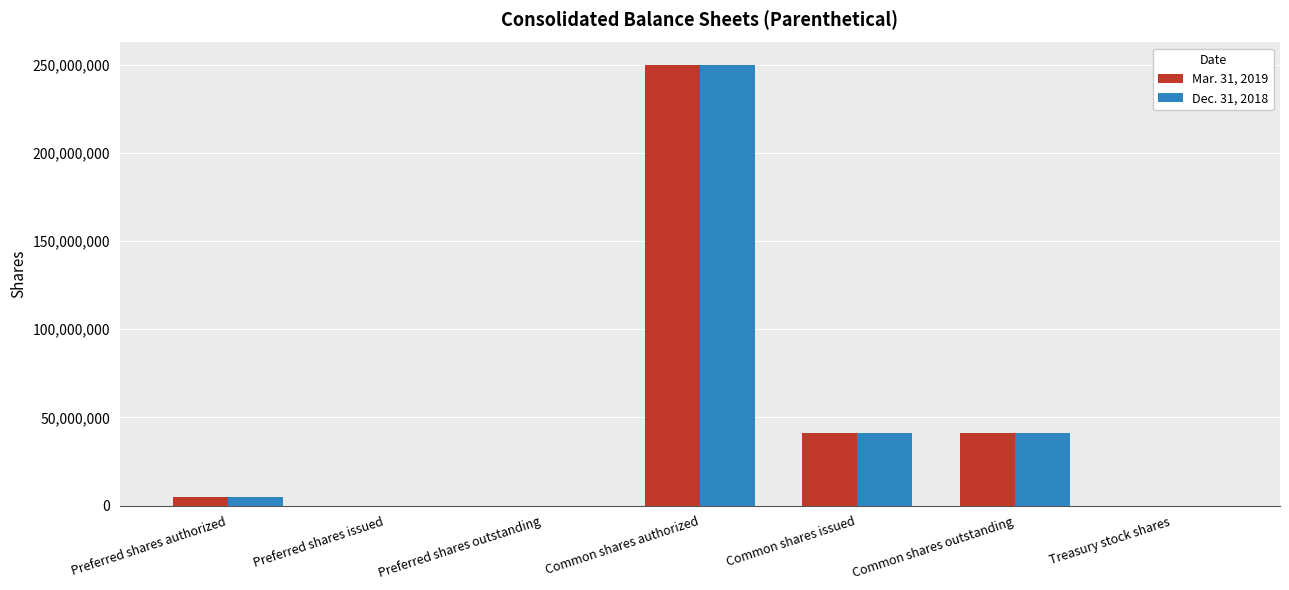

At which category is the sum across all series the highest?

Common shares authorized